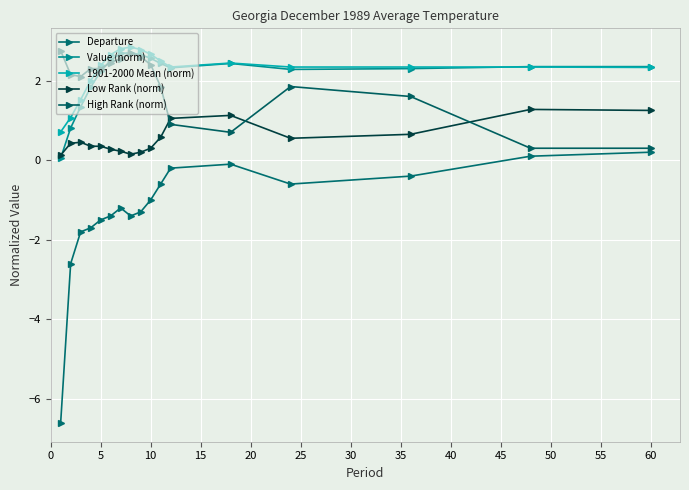

What is the average value of the Departure series?

-1.3